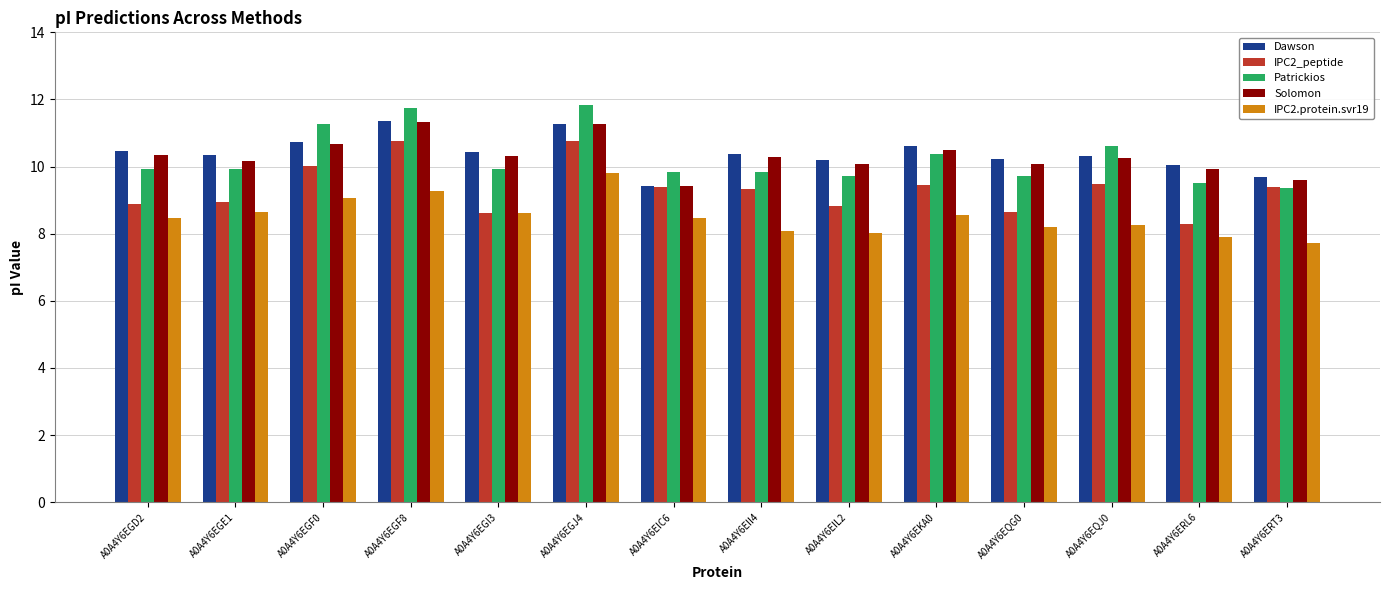

The Dawson series shows 14.9 at A0A4Y6EKA0. True or false?

False